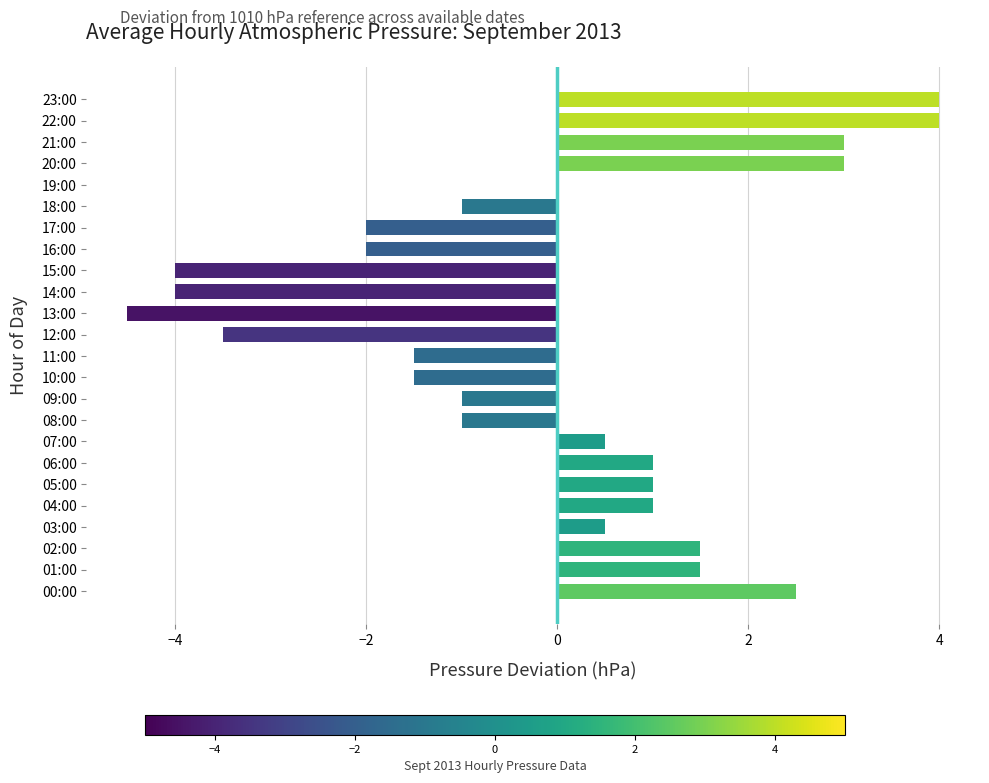

Reading bottom to top, list all the values displayed in this chart.

00:00=2.5	01:00=1.5	02:00=1.5	03:00=0.5	04:00=1.0	05:00=1.0	06:00=1.0	07:00=0.5	08:00=-1.0	09:00=-1.0	10:00=-1.5	11:00=-1.5	12:00=-3.5	13:00=-4.5	14:00=-4.0	15:00=-4.0	16:00=-2.0	17:00=-2.0	18:00=-1.0	19:00=0.0	20:00=3.0	21:00=3.0	22:00=4.0	23:00=4.0